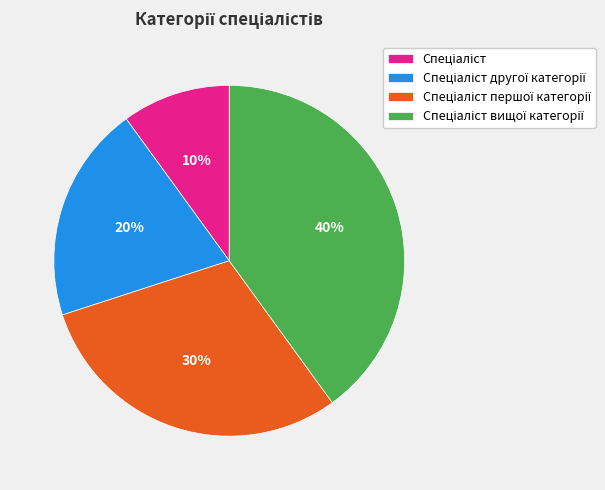

Is there any slice that represents more than half of the pie?

No